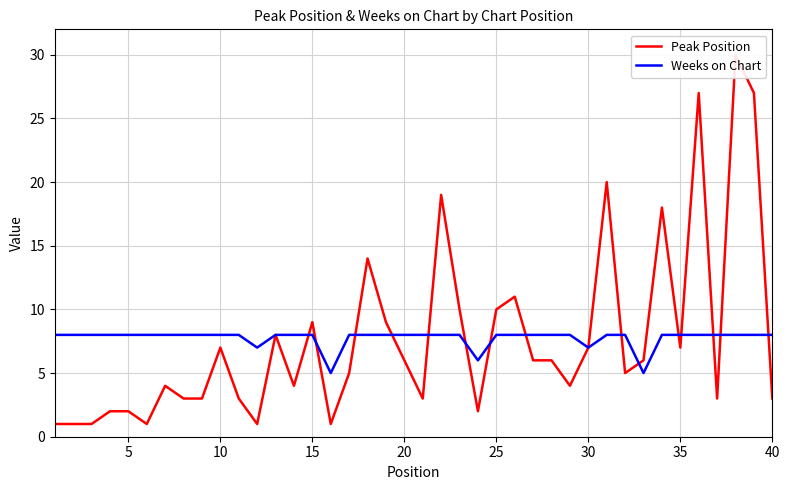

In Peak Position, how many points are lower than both neighbors (excluding endpoints)?

10